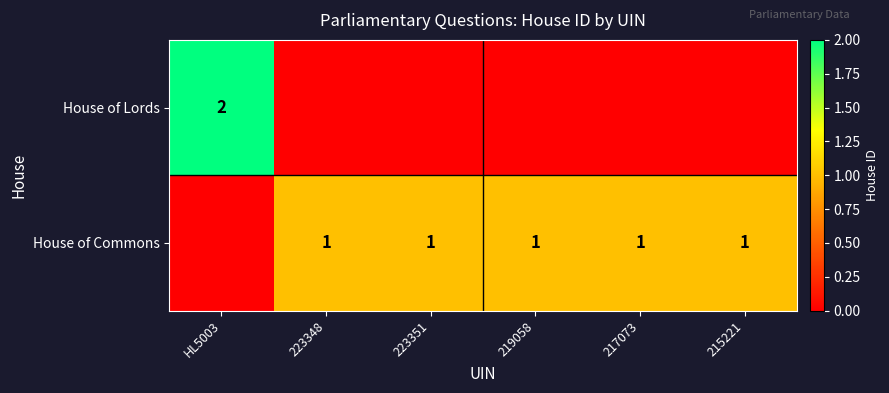

Between 223351 and 215221, which is larger?

223351